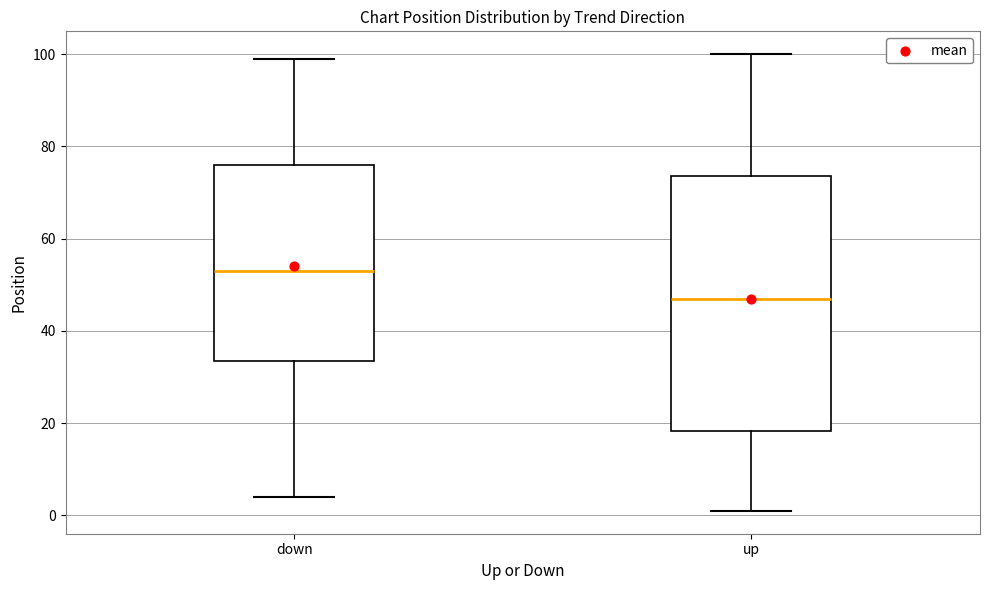

Where does the upper whisker of the box for up end on the y-axis? The values are not printed on the chart, so give them approximately, as read against the axis.

100